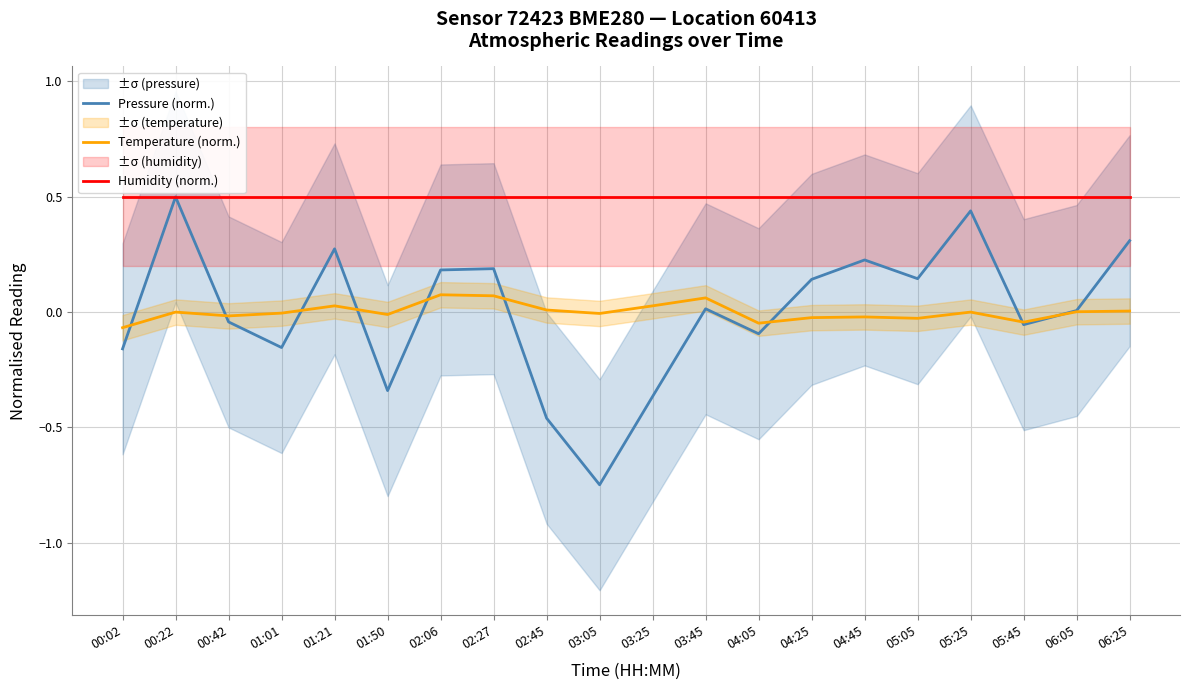

Which series has the widest spread of values?

Pressure (norm.)